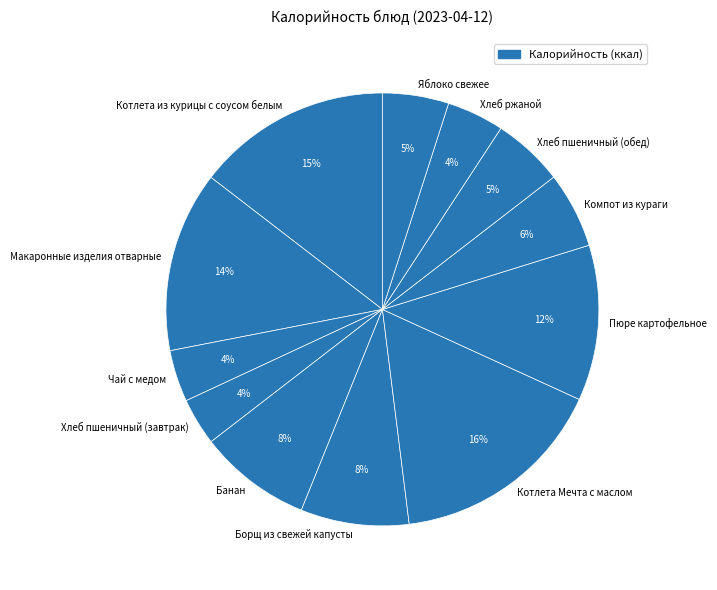

Count the number of slices in the pie.

12